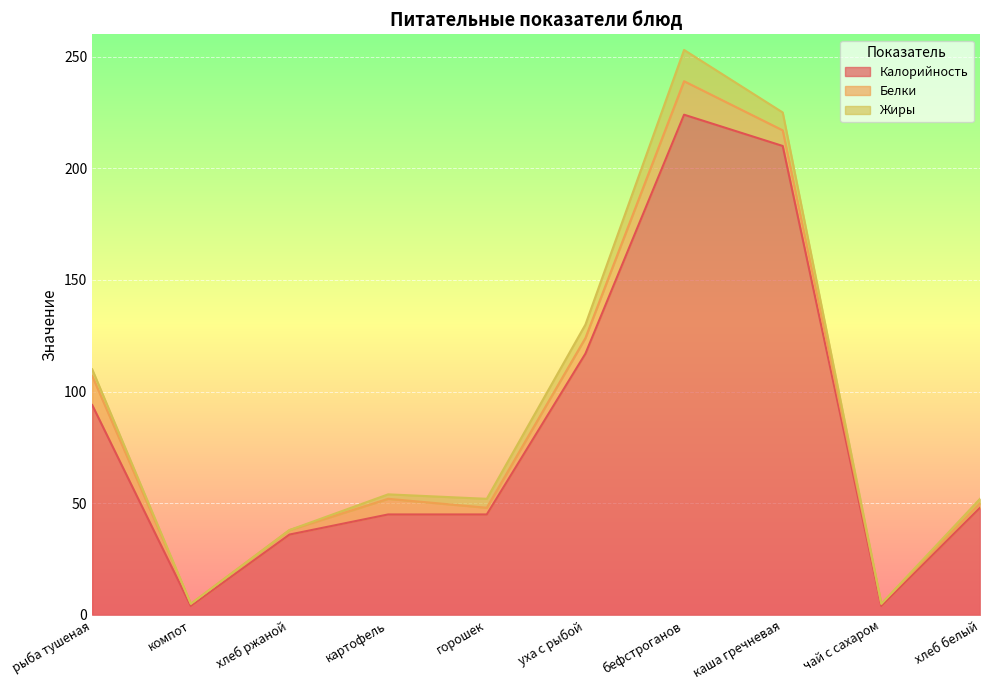

What is the sum of all Белки values?

58